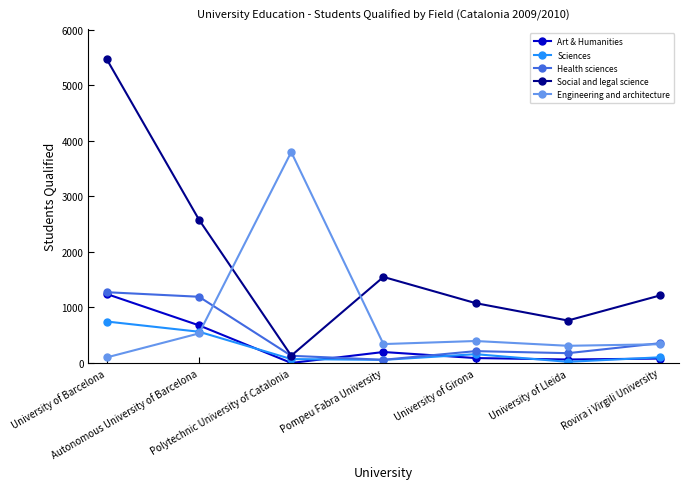

What position from the right is University of Girona?

3